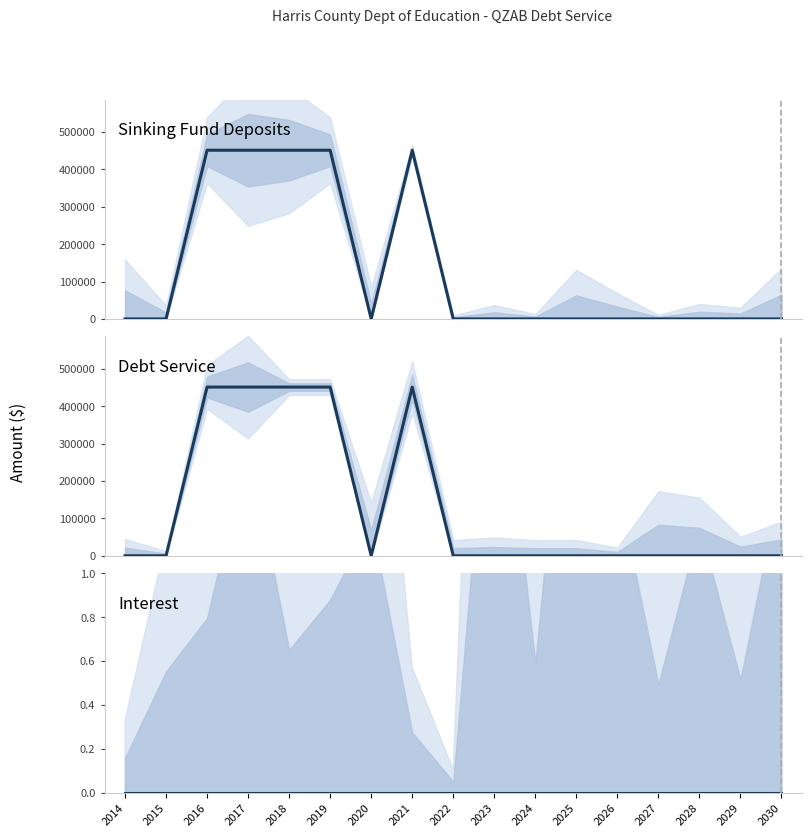

Reading left to right, list all the values displayed in this chart.

Sinking Fund Deposits: 2014=0.0	2015=0.0	2016=451428.6	2017=451428.6	2018=451428.6	2019=451428.6	2020=0.0	2021=451428.6	2022=0.0	2023=0.0	2024=0.0	2025=0.0	2026=0.0	2027=0.0	2028=0.0	2029=0.0	2030=0.0
Debt Service: 2014=0.0	2015=0.0	2016=451428.6	2017=451428.6	2018=451428.6	2019=451428.6	2020=0.0	2021=451428.6	2022=0.0	2023=0.0	2024=0.0	2025=0.0	2026=0.0	2027=0.0	2028=0.0	2029=0.0	2030=0.0
Interest: 2014=0.0	2015=0.0	2016=0.0	2017=0.0	2018=0.0	2019=0.0	2020=0.0	2021=0.0	2022=0.0	2023=0.0	2024=0.0	2025=0.0	2026=0.0	2027=0.0	2028=0.0	2029=0.0	2030=0.0